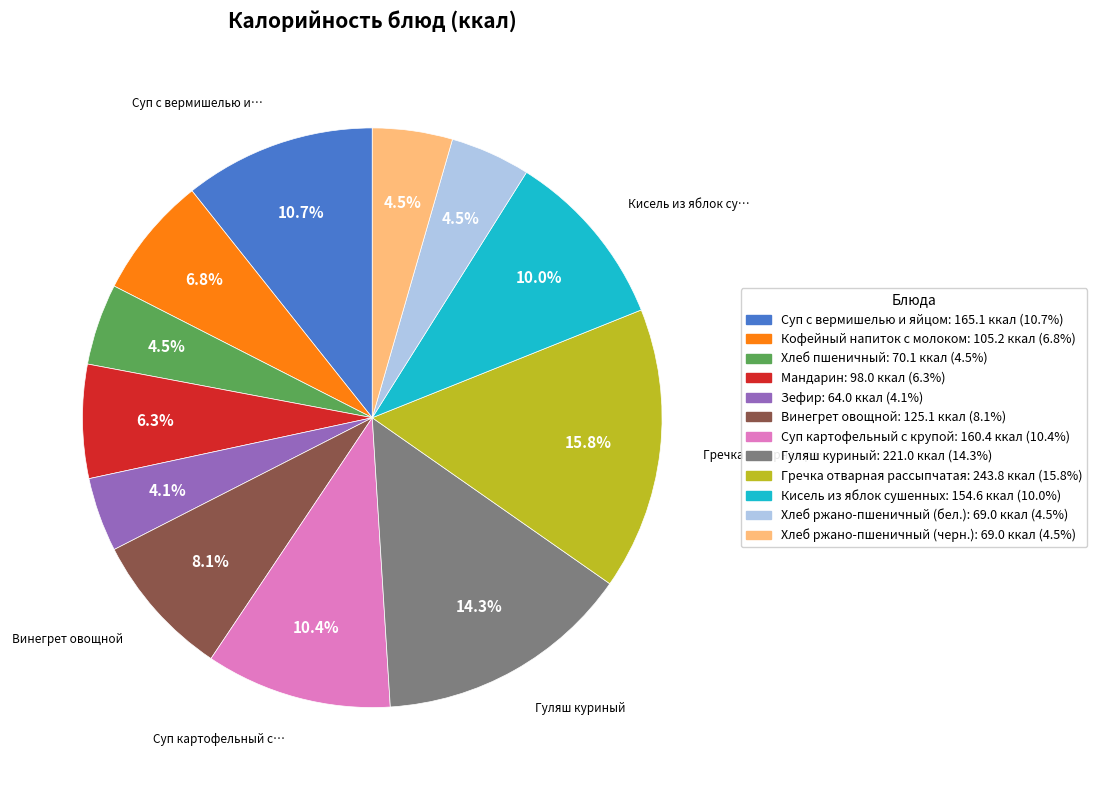

The Гречка отварная рассыпчатая slice represents 31% of the pie. True or false?

False